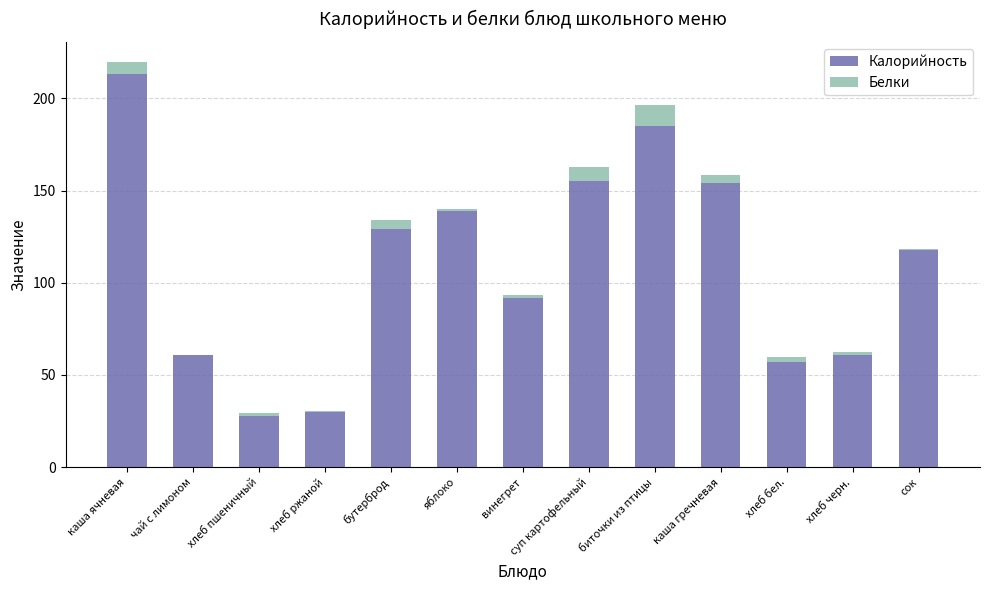

Which category has the highest value in the Калорийность series?

каша ячневая